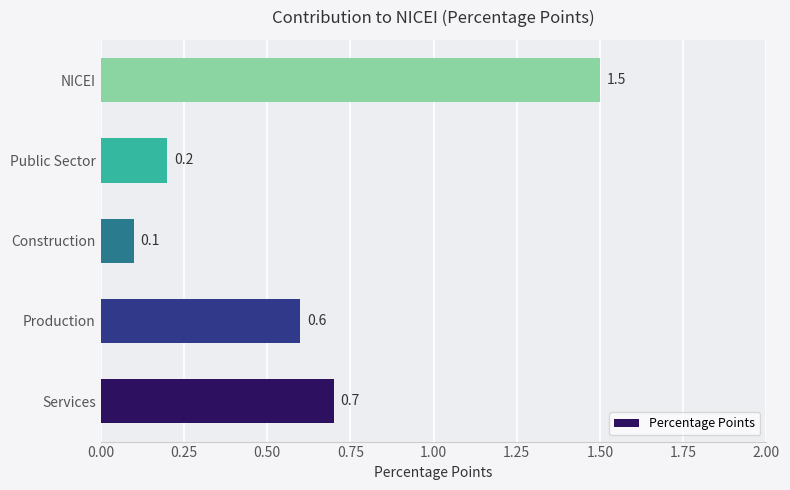

Reading bottom to top, extract all data points from this chart.

Services=0.7	Production=0.6	Construction=0.1	Public Sector=0.2	NICEI=1.5